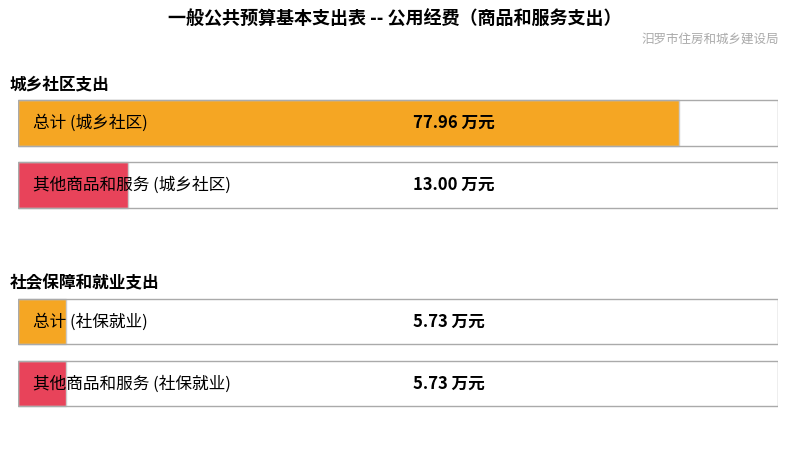

What is the highest value of the 其他商品和服务支出 series?

13.0